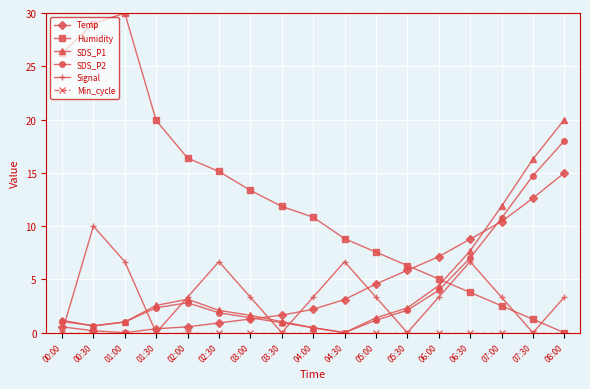

Is this an area chart (filled region under the line)?

No